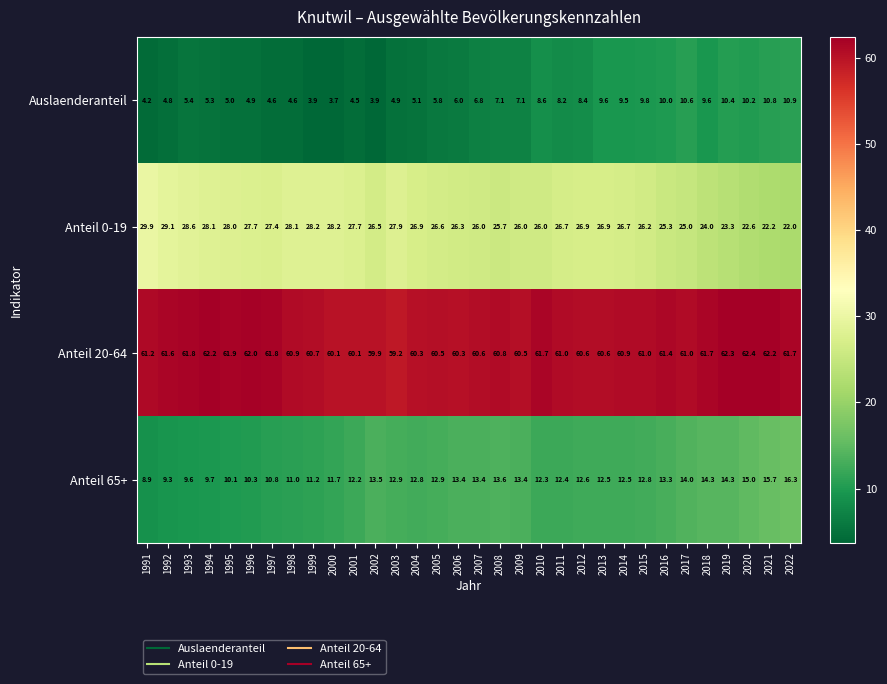

What is the difference between the highest and lowest values at 2012?

52.2